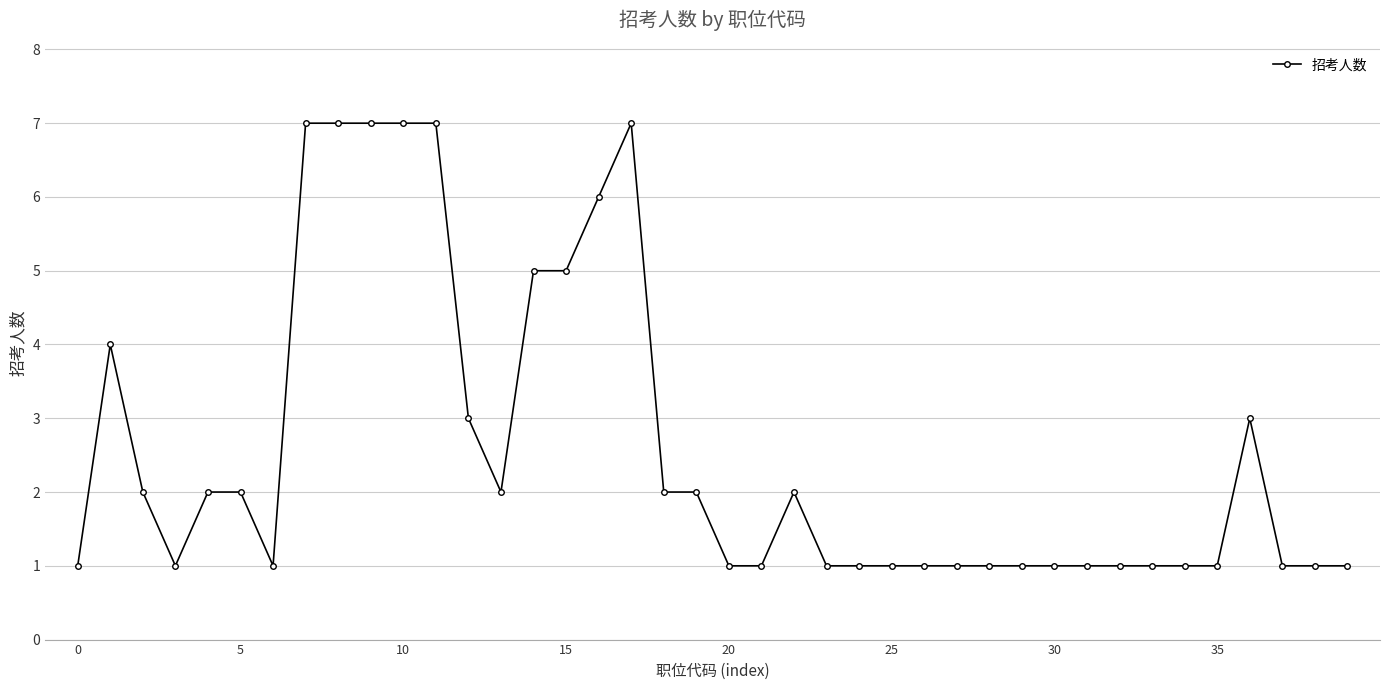

What is the value of the 33rd point from the left?

1